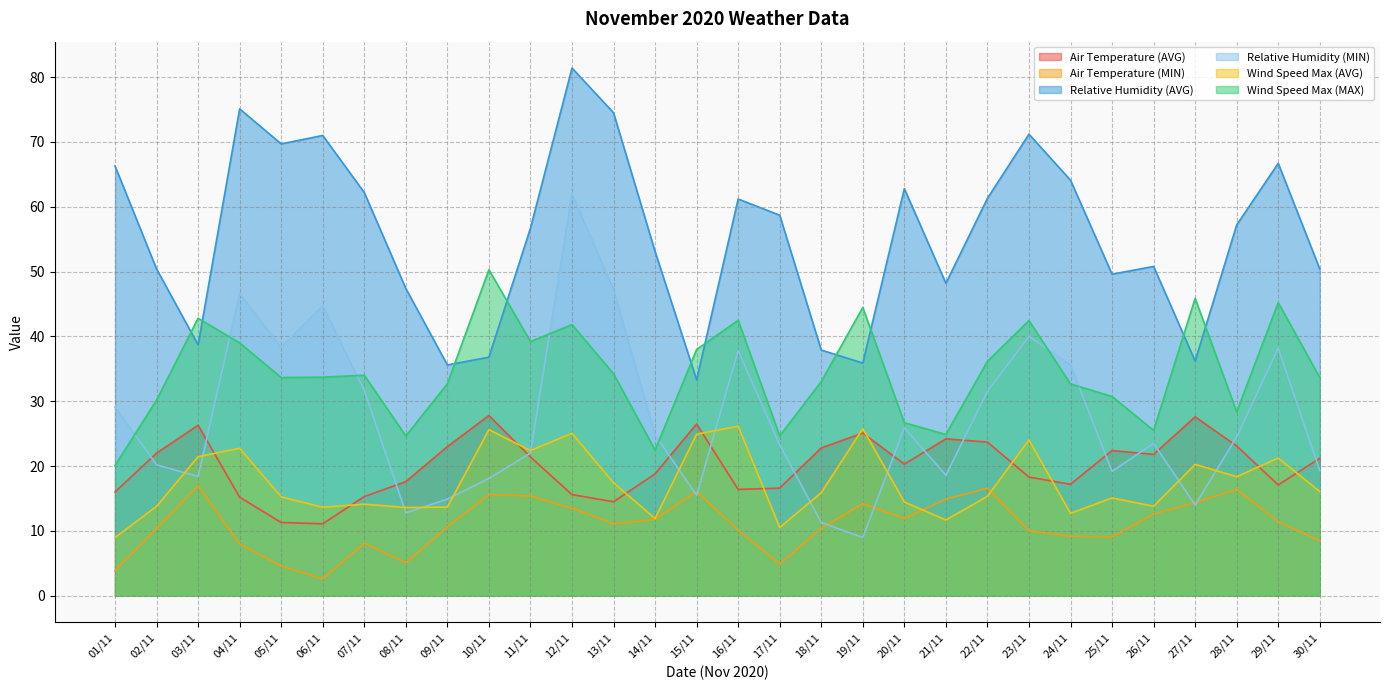

Count the number of categories in the chart.

30